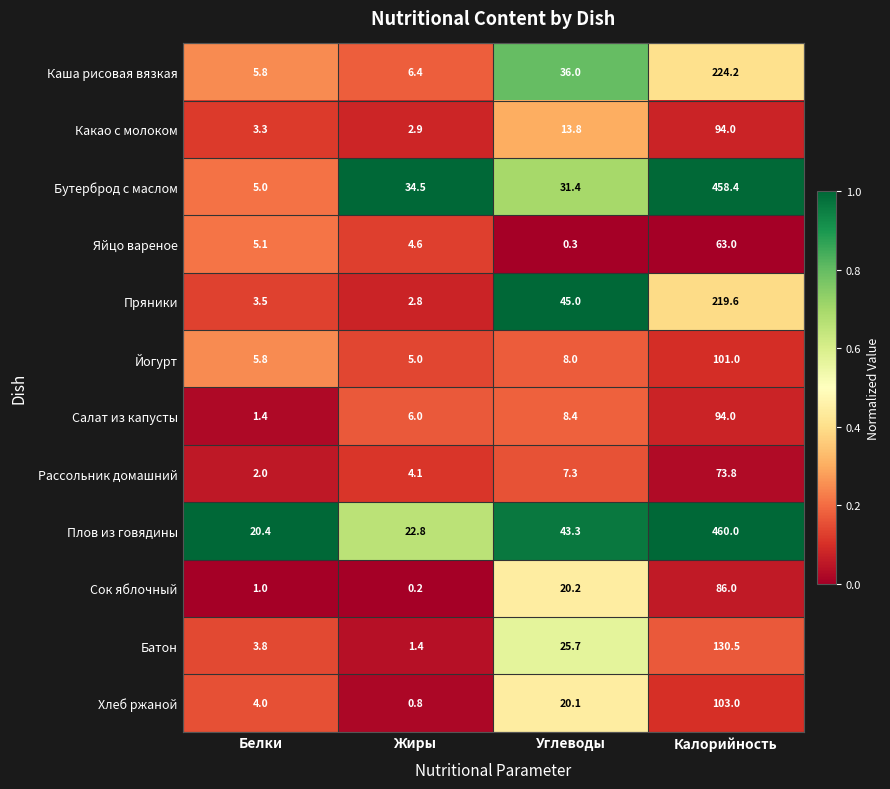

At which label does Какао с молоком reach its peak?

Калорийность